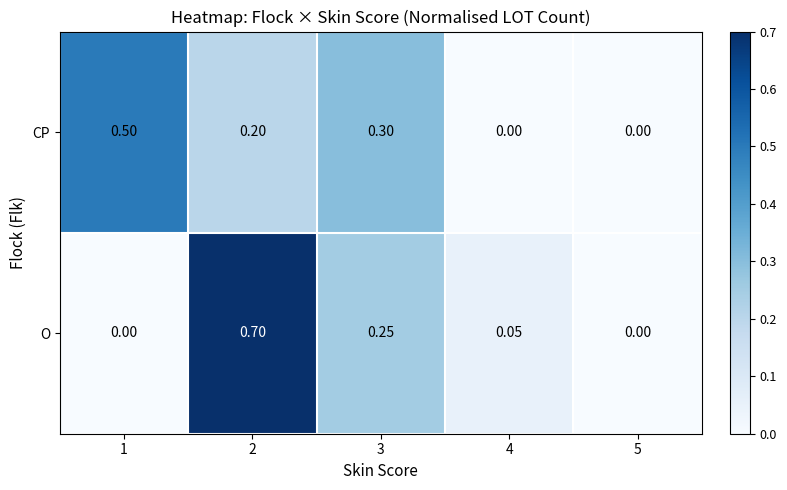

At 4, list the series in order from smallest to largest.

CP, O